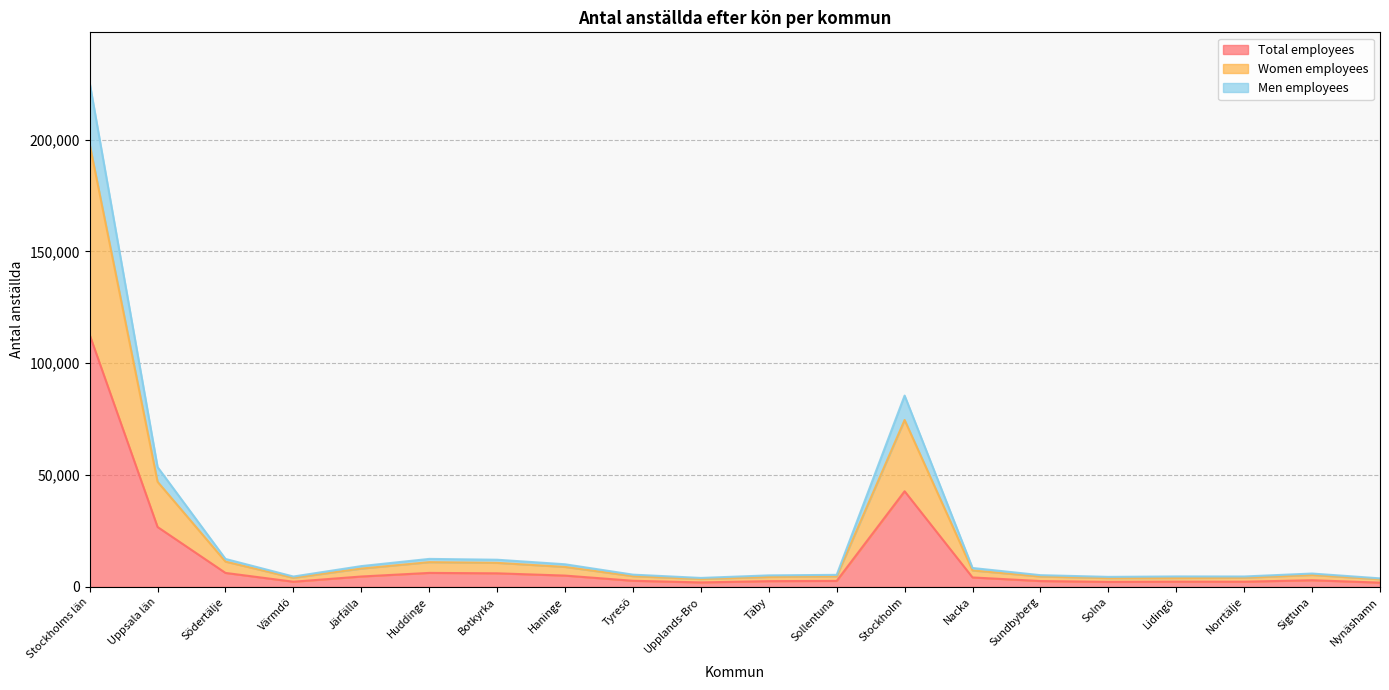

In Women employees, how many points are lower than both neighbors (excluding endpoints)?

3